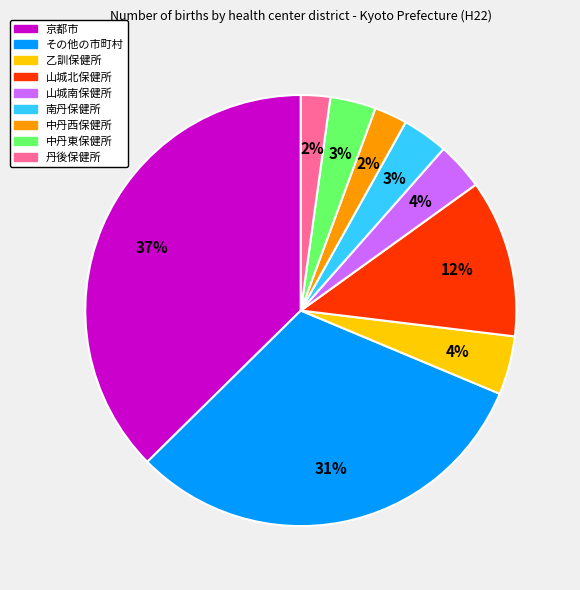

To the nearest percent, what is the combined percentage of 山城北保健所 and 中丹西保健所?

14%